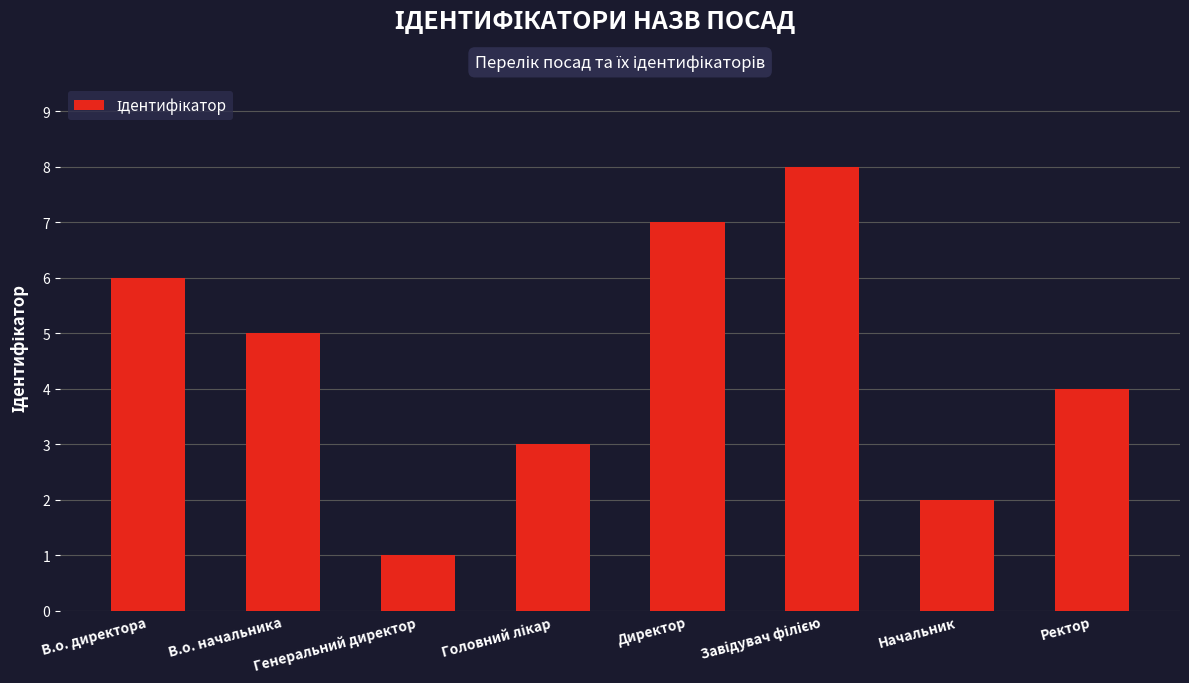

What is the difference between the maximum and second lowest values?

6